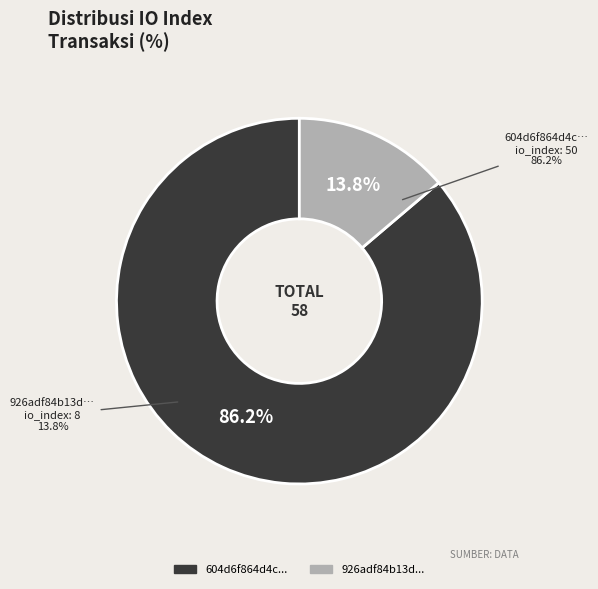

Does io_index_8 account for over 50% of the chart?

No